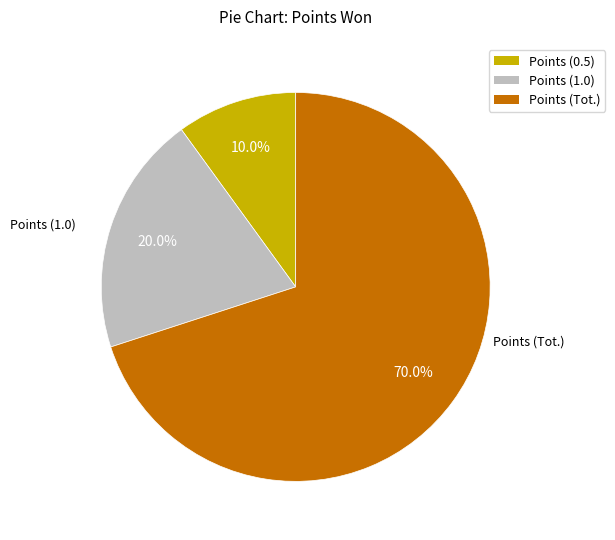

Does any single category account for the majority?

Yes